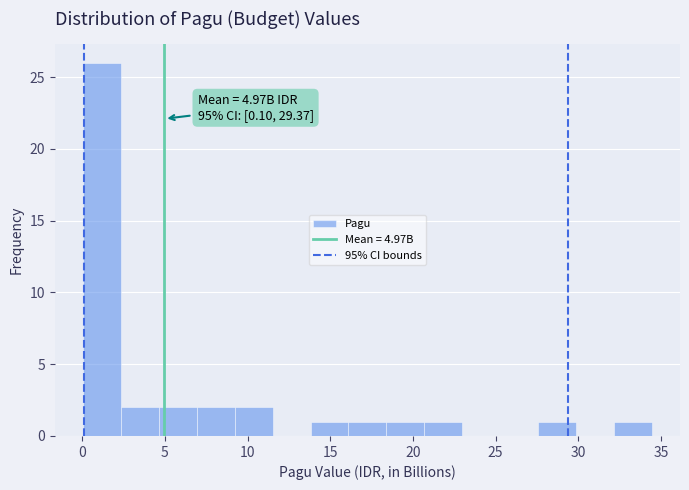

Which range on the x-axis has the tallest bar?

0.0 to 2.5